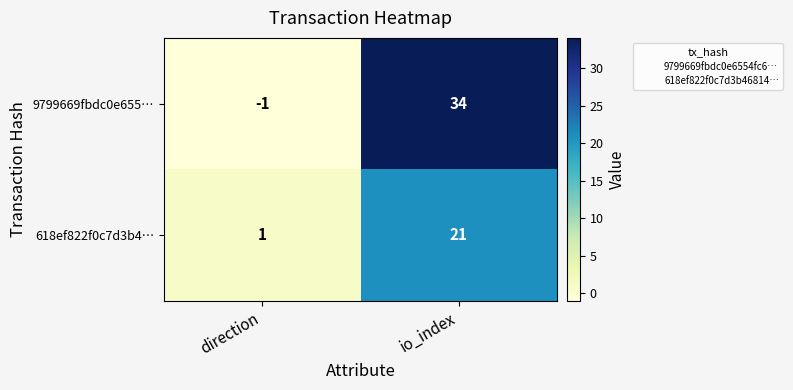

Where is 9799669fbdc0e655… nearest to the value 16?

direction